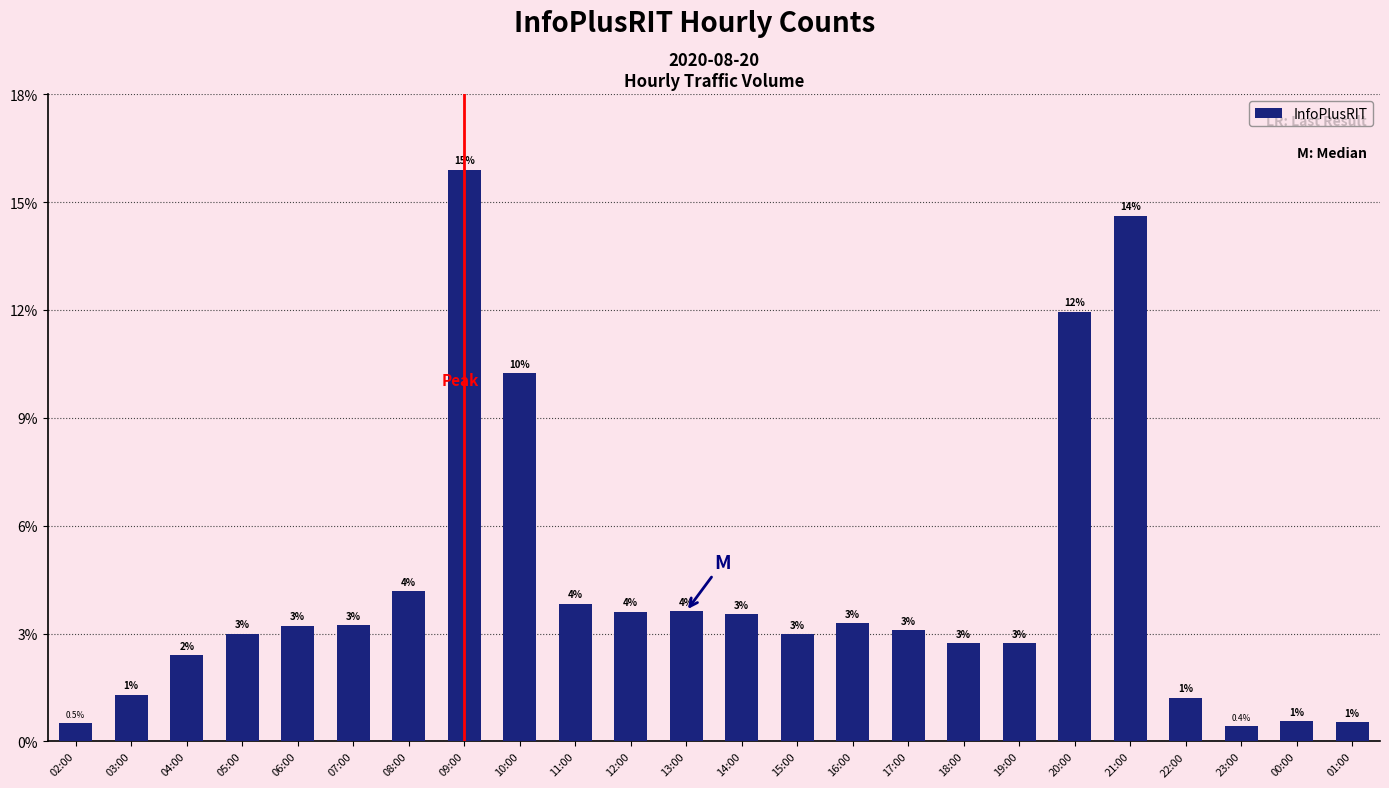

Which category has the highest value across all series?

09:00